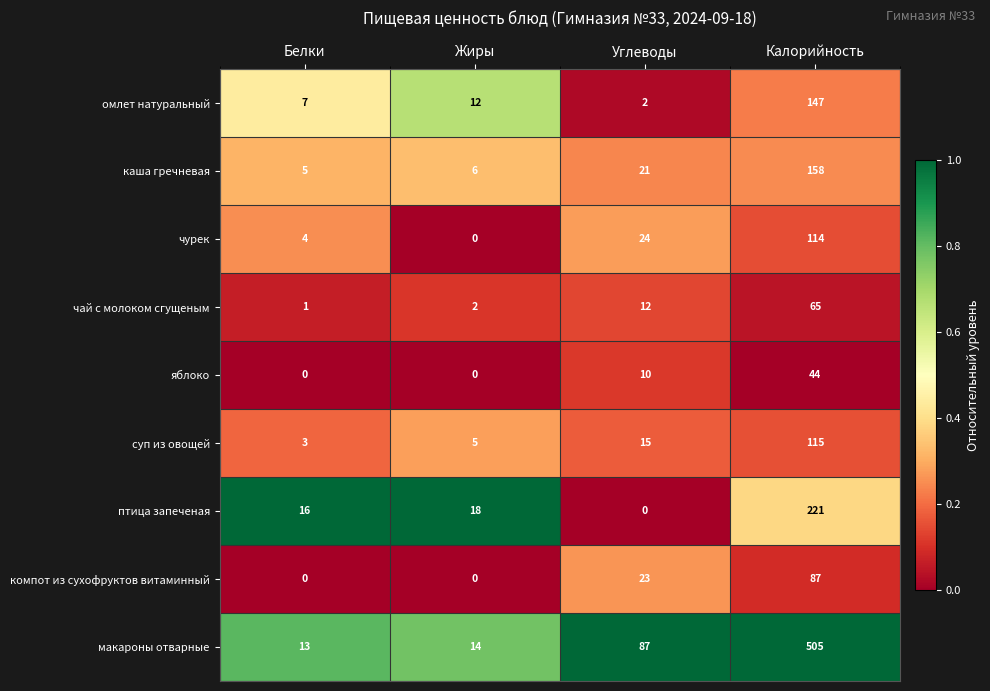

At how many categories does at least one series exceed 0?

4